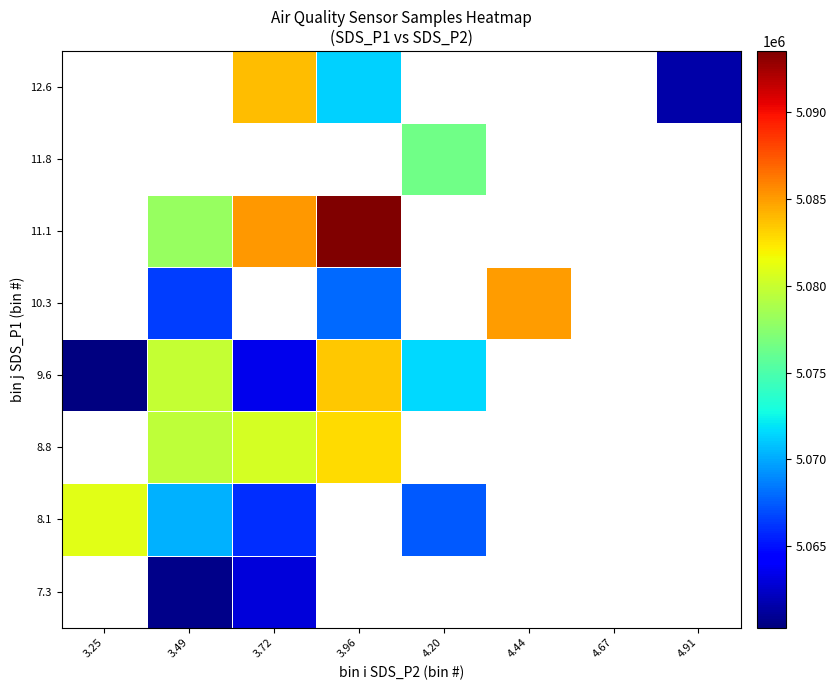

At which label does 9.6 first exceed 5083487?

3.96